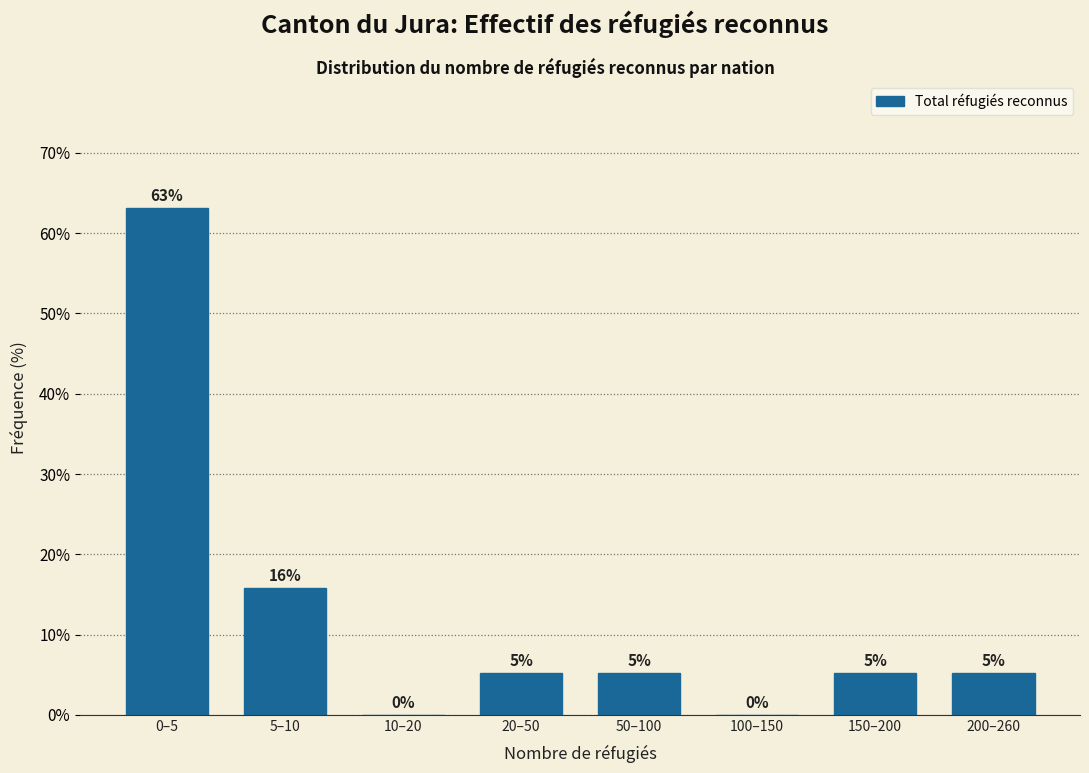

Are the bars horizontal?

No